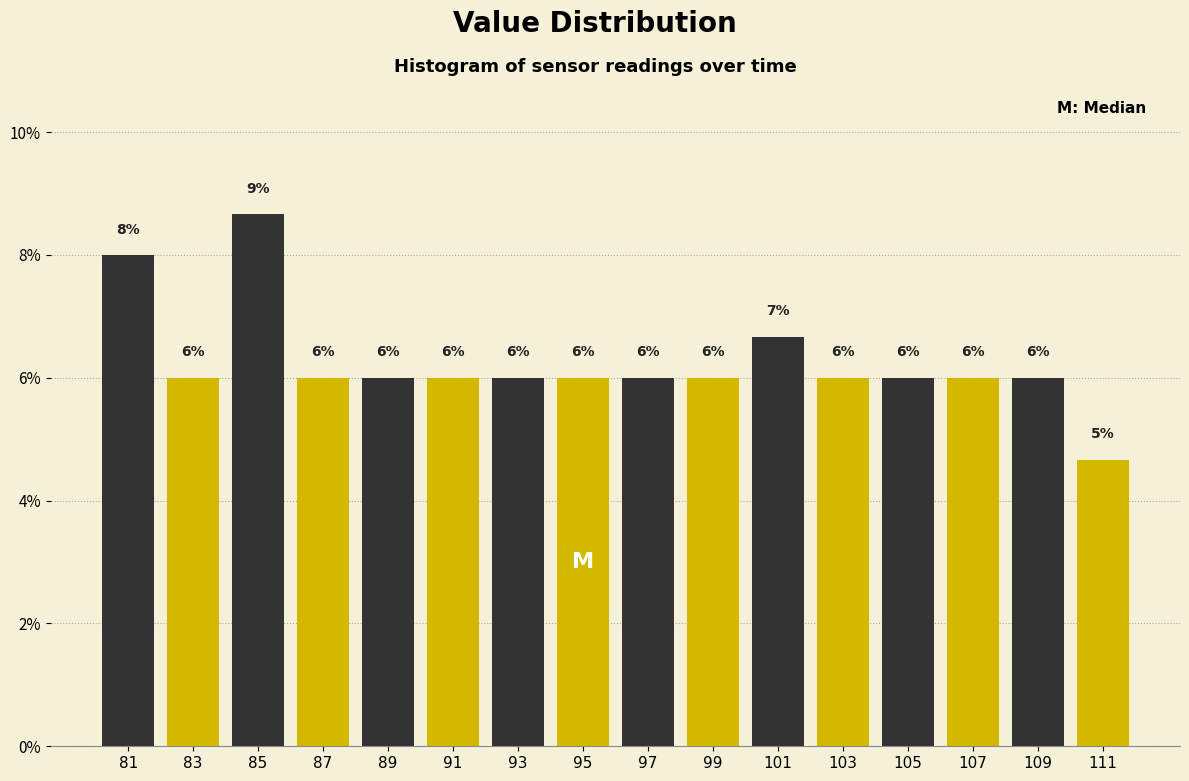

Which range on the x-axis has the tallest bar?

84 to 86